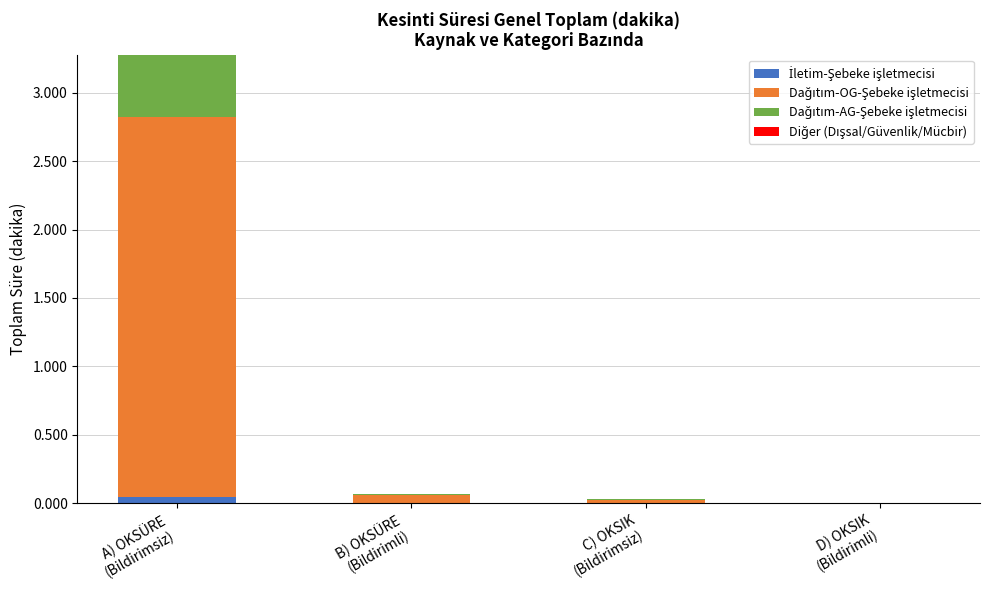

How many distinct data groups are displayed?

3